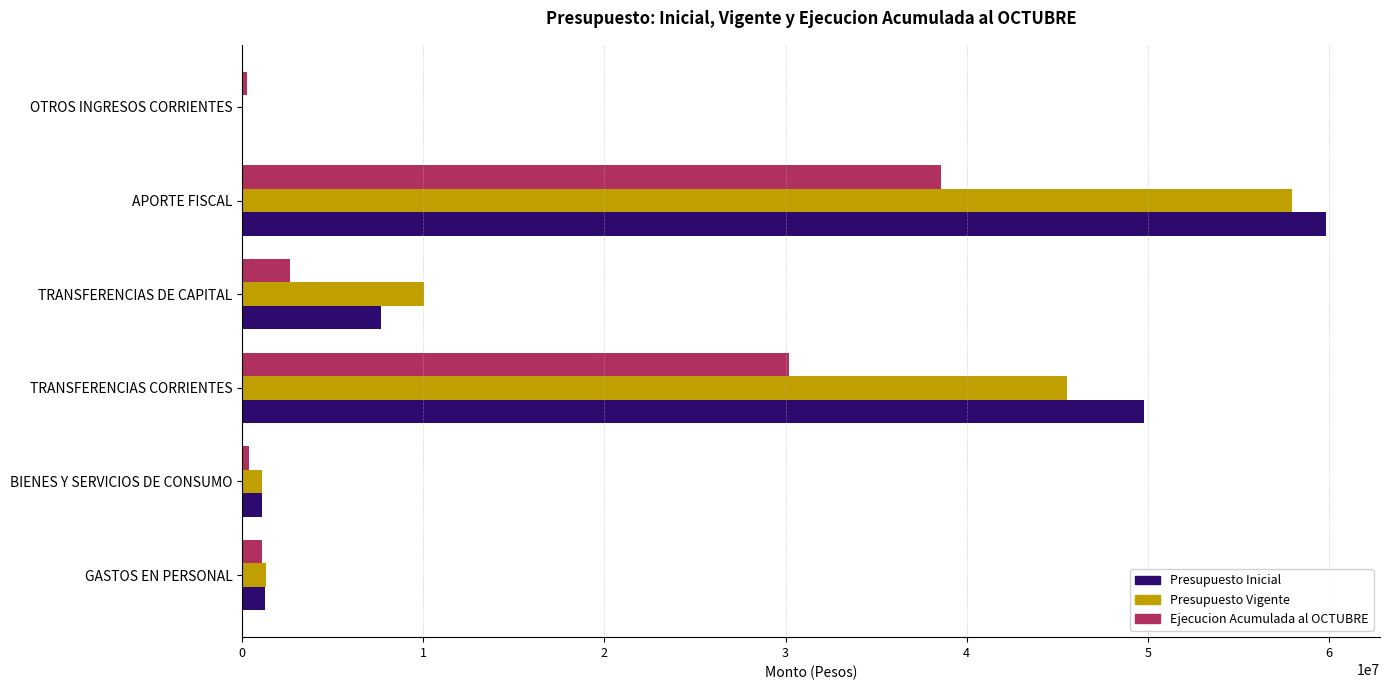

At which category is the sum across all series the highest?

APORTE FISCAL